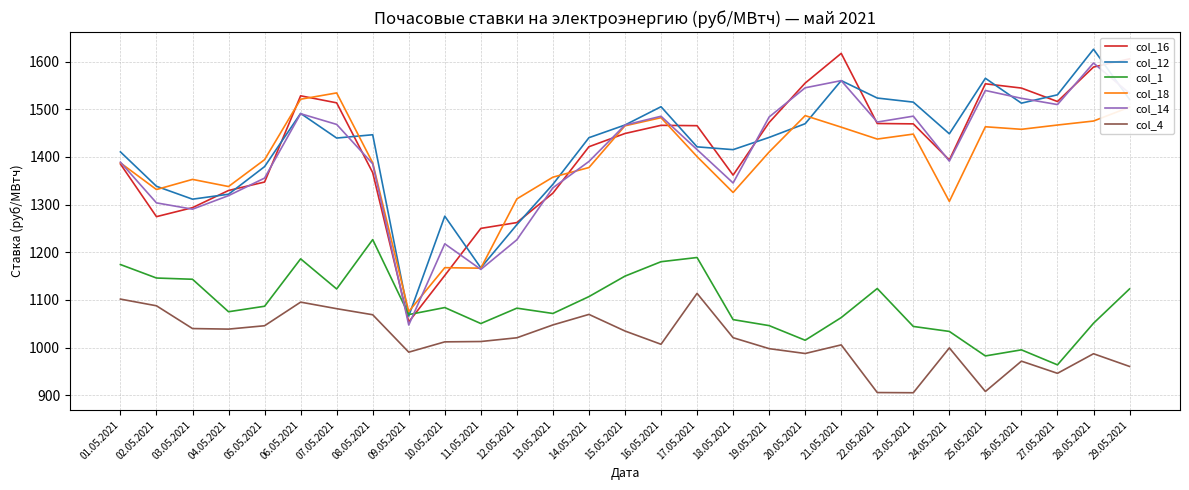

What position from the right is 05.05.2021?

25